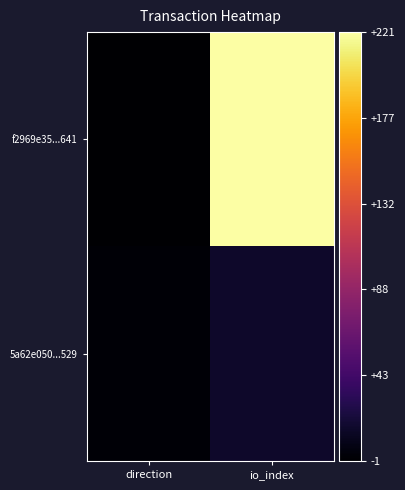

What is the minimum value shown in the chart?

-1